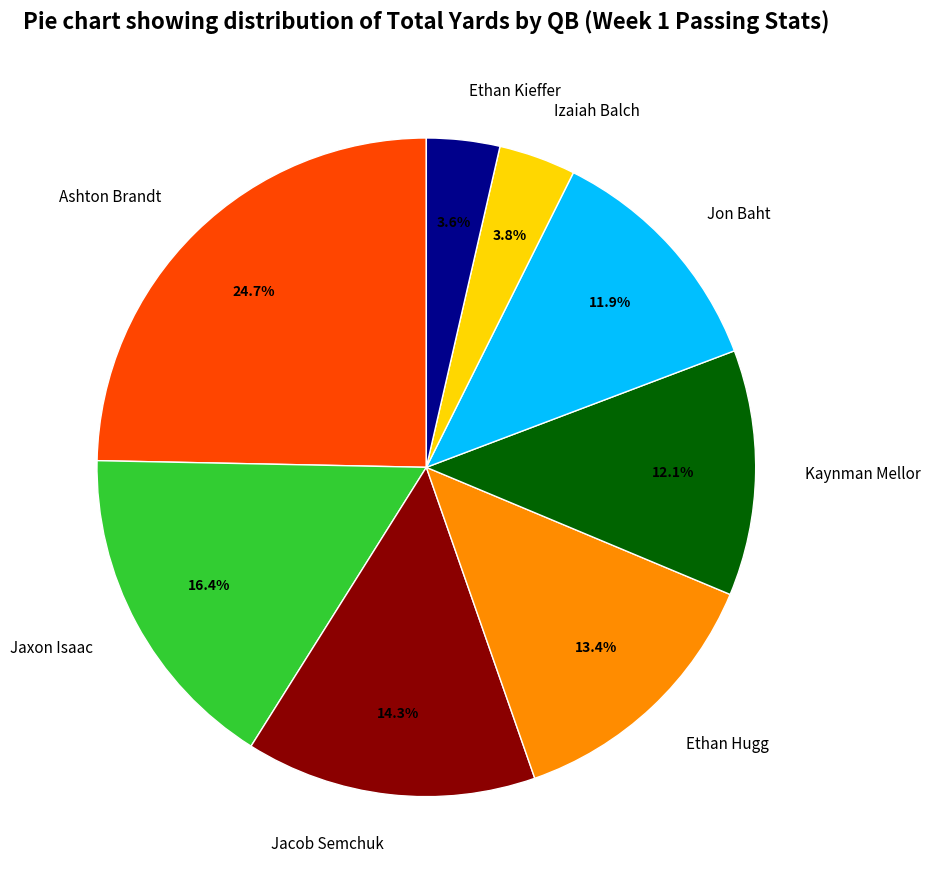

The Jaxon Isaac slice represents 11% of the pie. True or false?

False